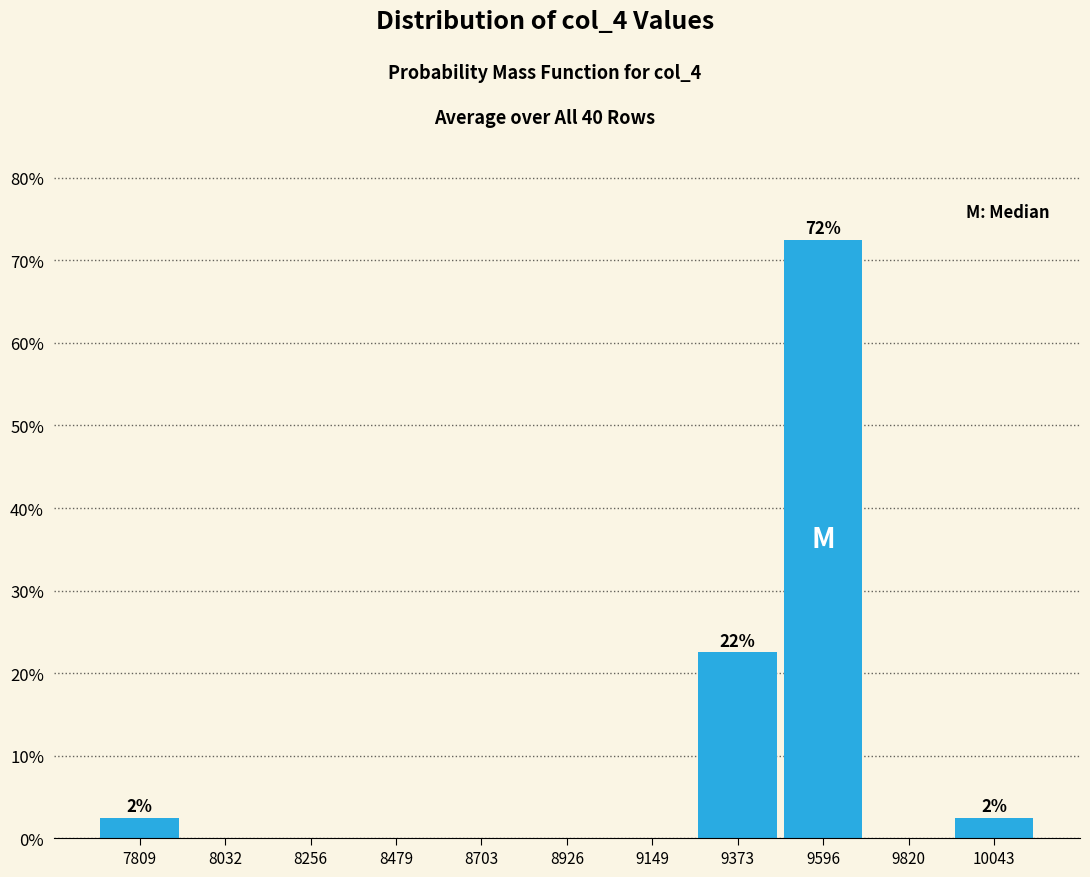

Over which range of the x-axis is the bar tallest?

9500 to 9700